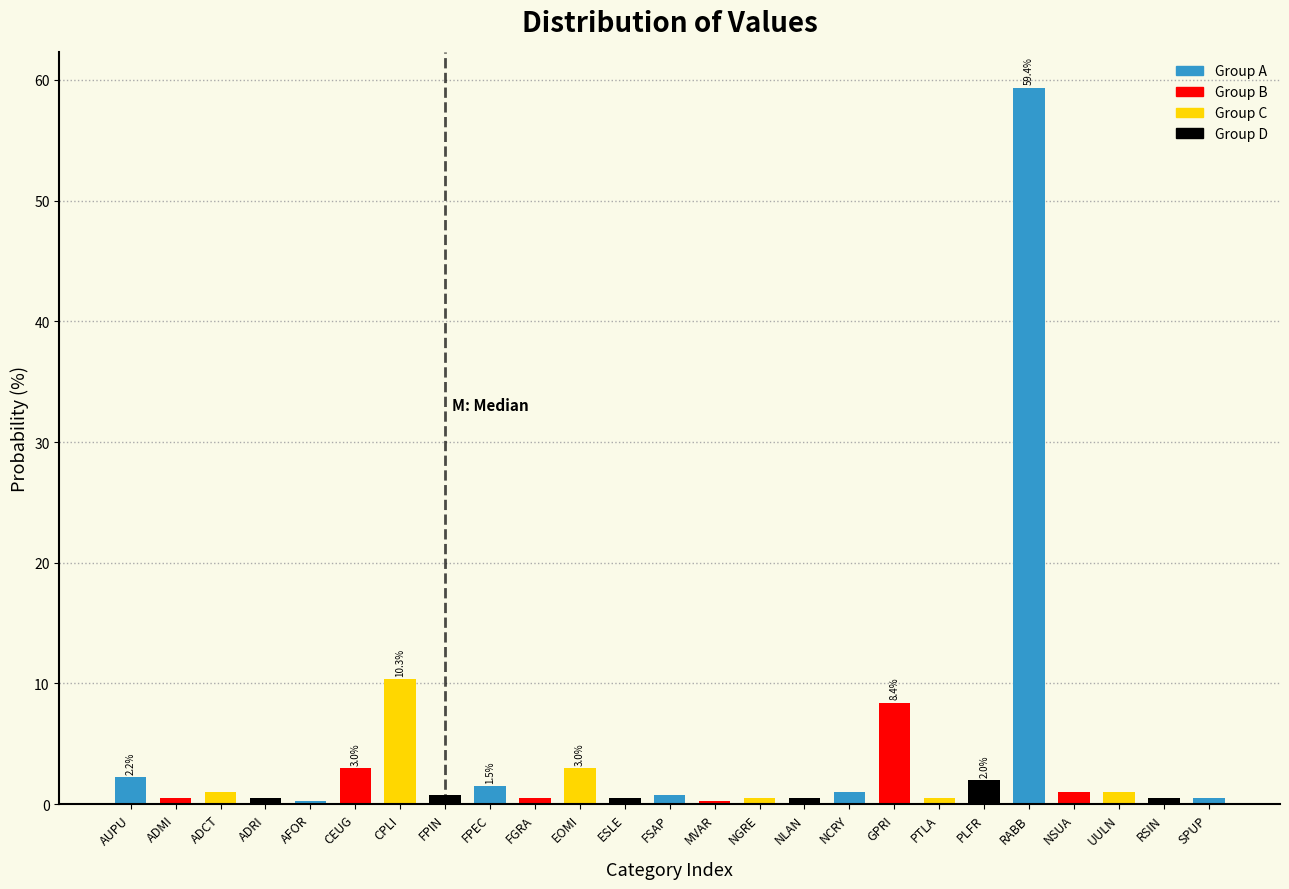

Where is the data nearest to the value 29?

CPLI